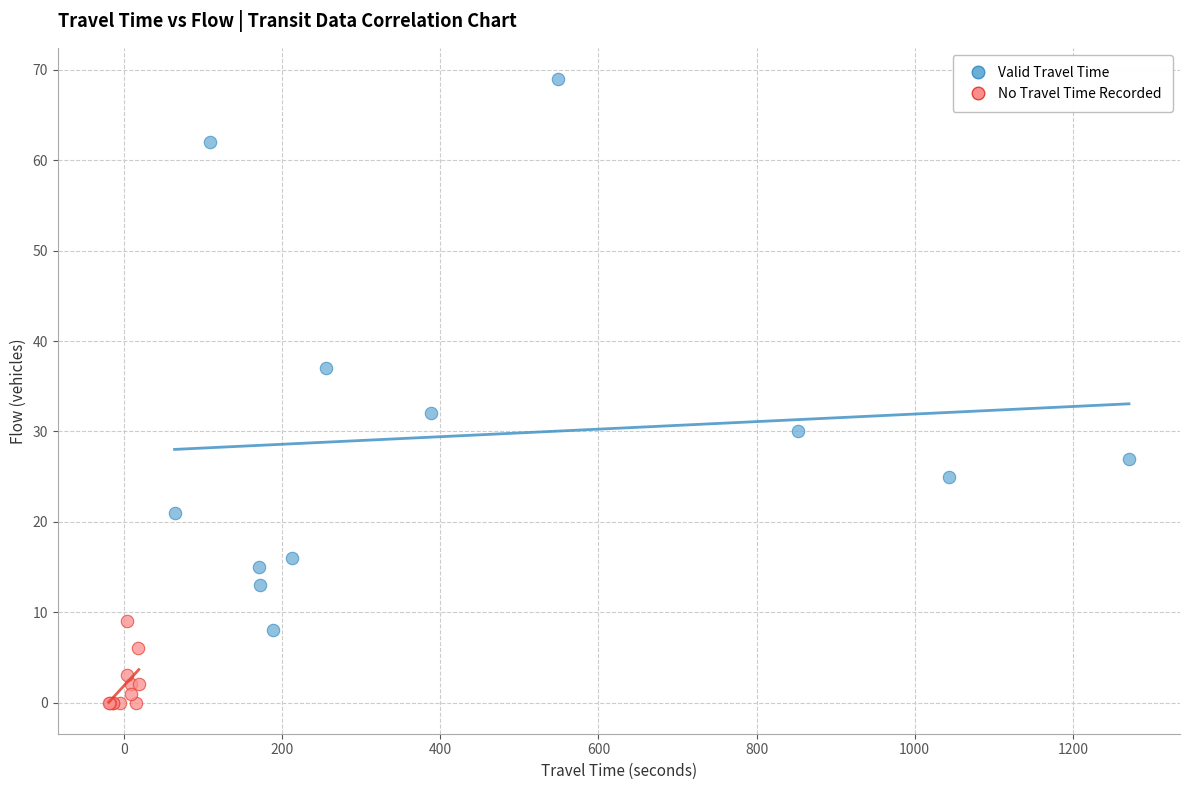

Which series contains the lowest Y value?

No Travel Time Recorded